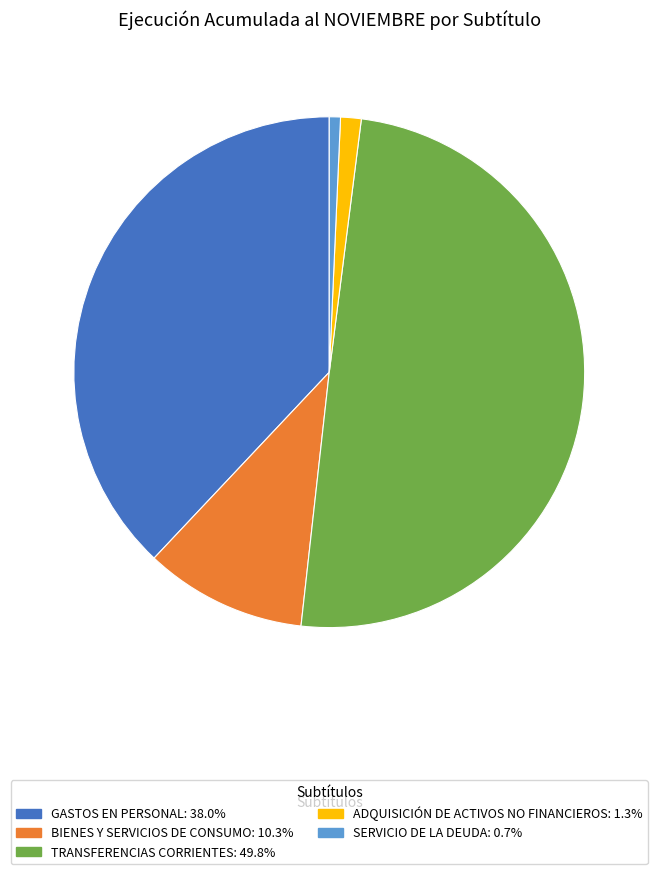

Combined, do GASTOS EN PERSONAL and ADQUISICIÓN DE ACTIVOS NO FINANCIEROS account for over 50%?

No